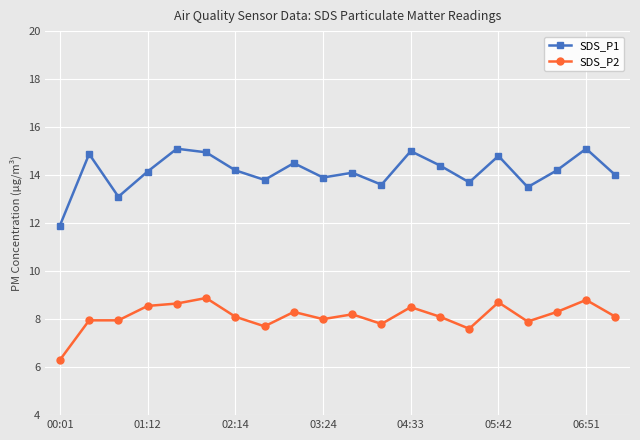

True or false: SDS_P2 and SDS_P1 intersect in this chart.

False